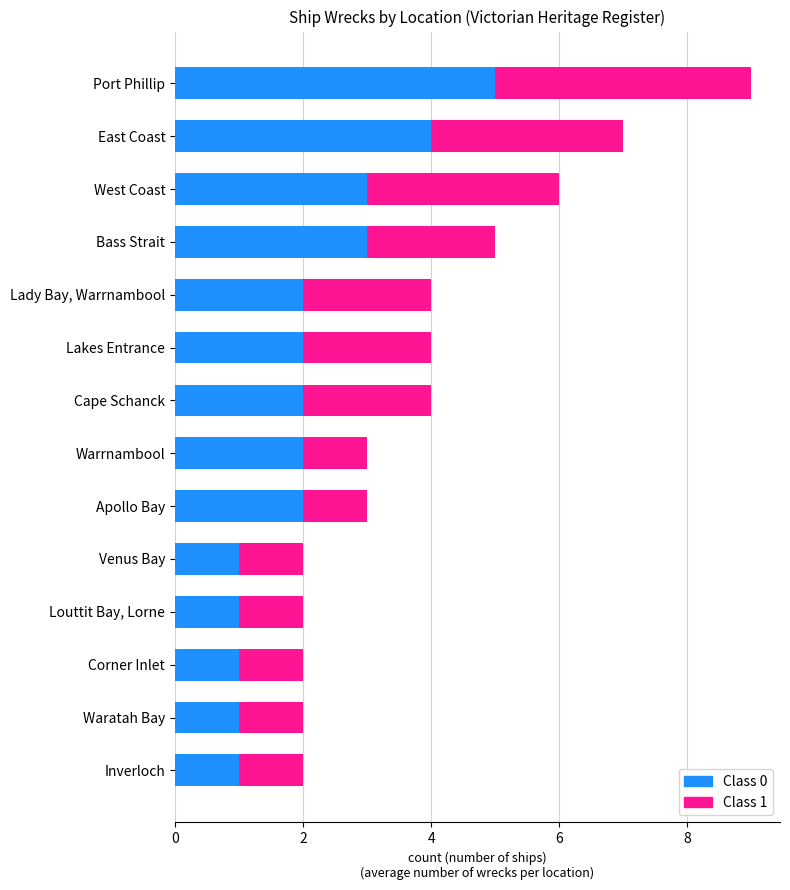

True or false: Class 0 has a value of 2 at Bass Strait.

False